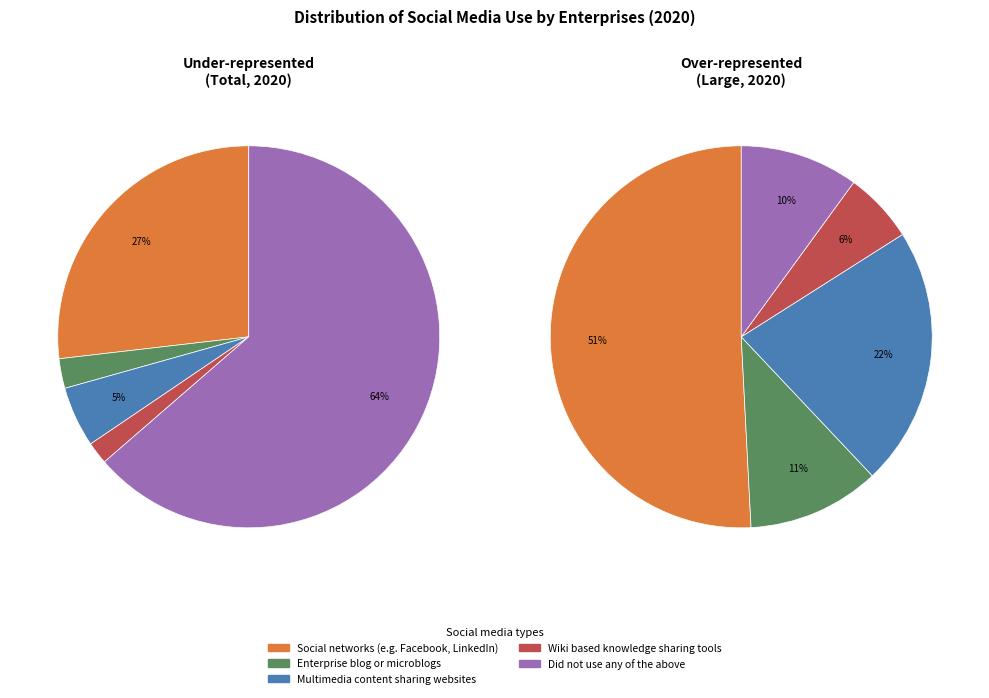

The Wiki based knowledge sharing slice represents 2% of the pie. True or false?

True